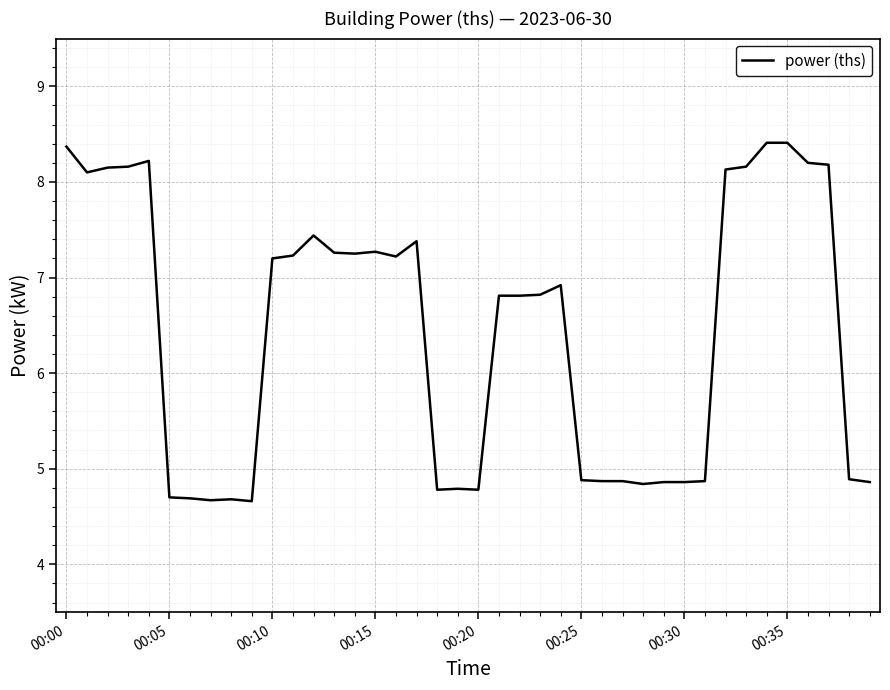

What is the maximum value shown in the chart?

8.4